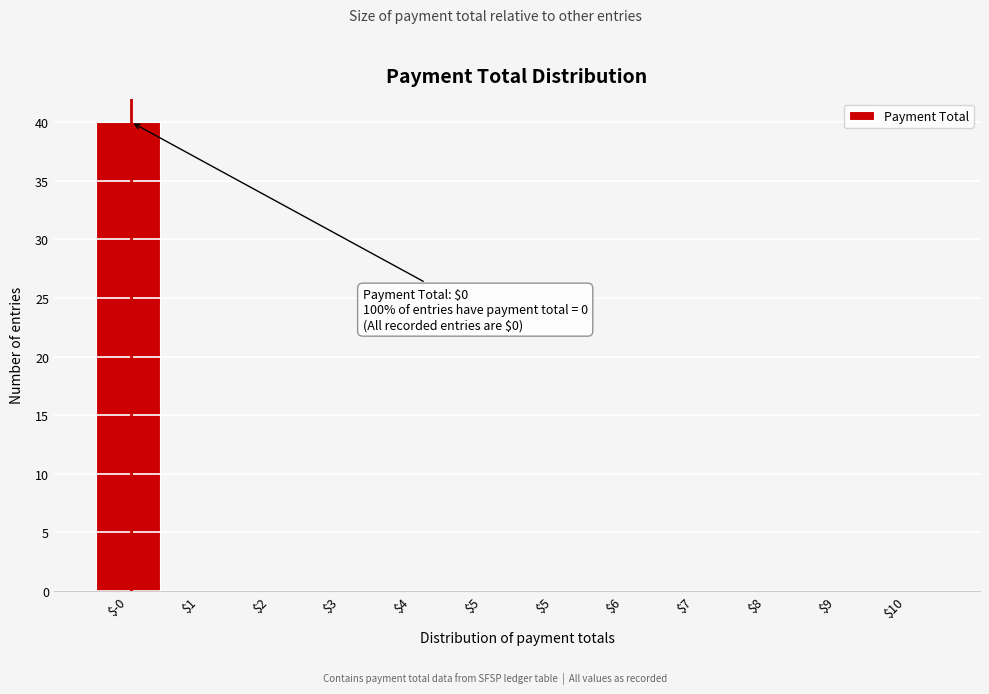

Are the bars horizontal?

No